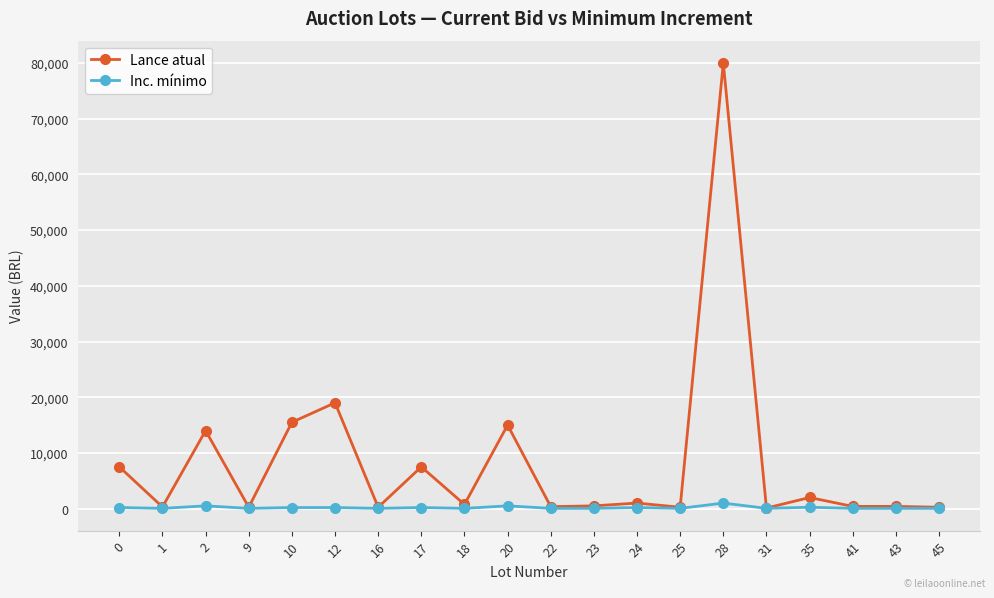

Between 2 and 16, which series saw the biggest shift?

Lance atual